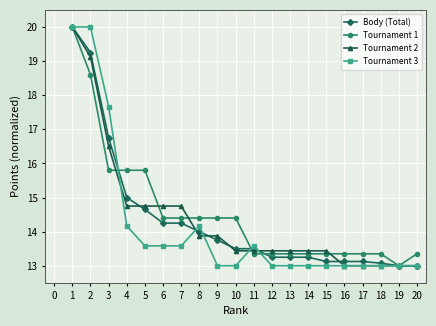

How many lines are shown in the chart?

4